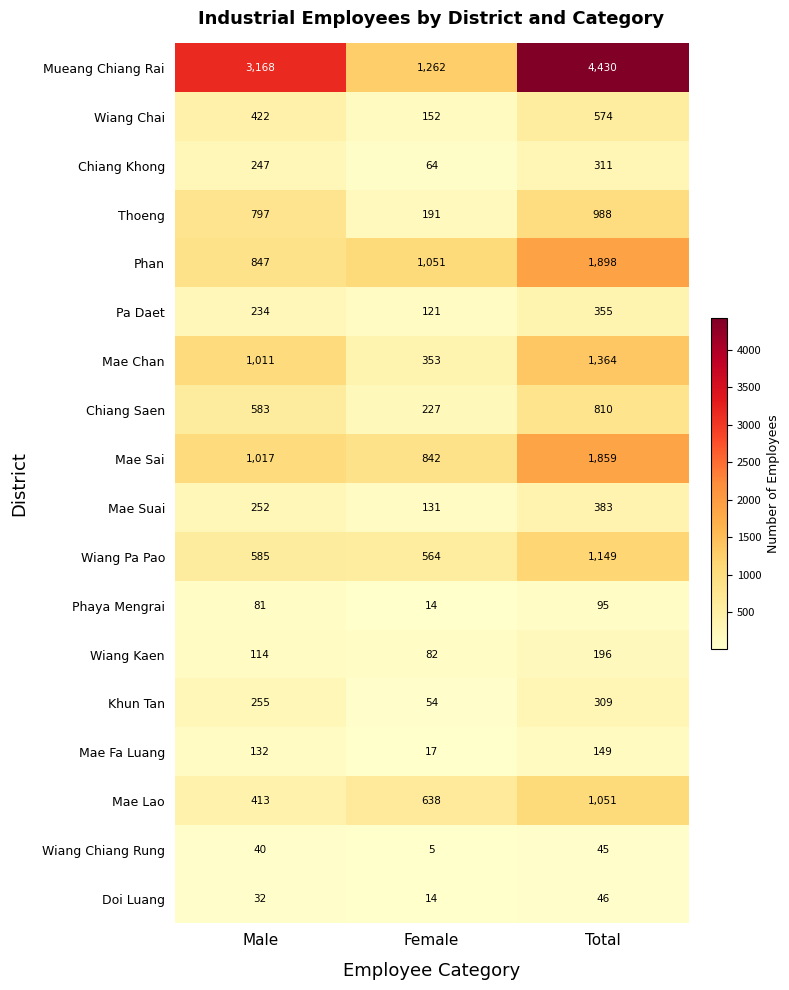

What is the total value across all series at Male?

10230